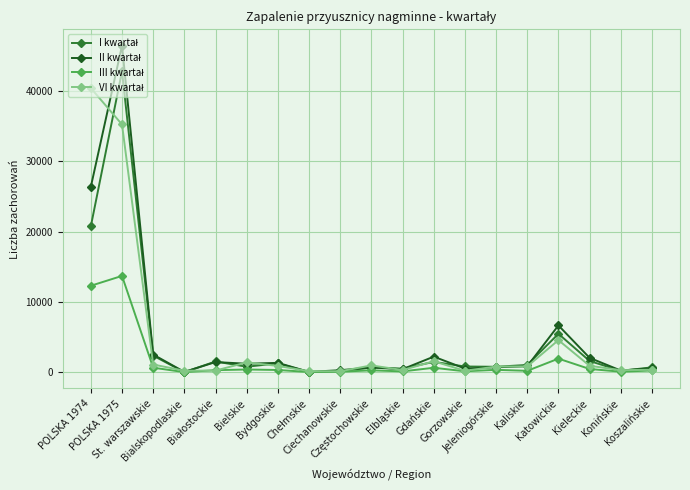

What is the label of the 17th point from the left?

Kieleckie